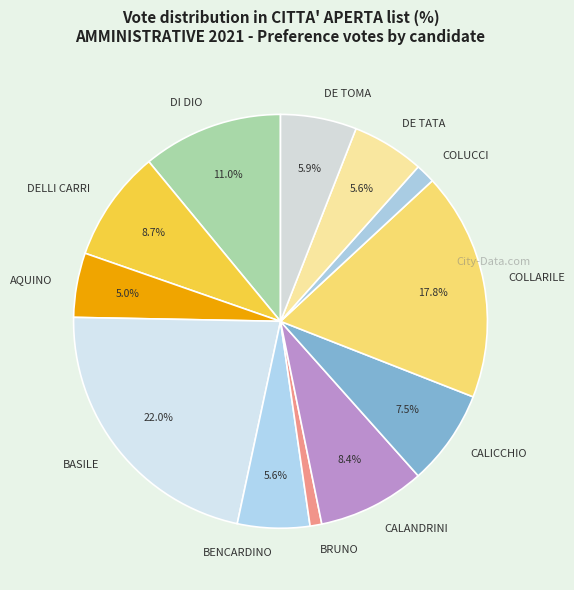

What percentage do BENCARDINO and DI DIO together represent?

16.6%